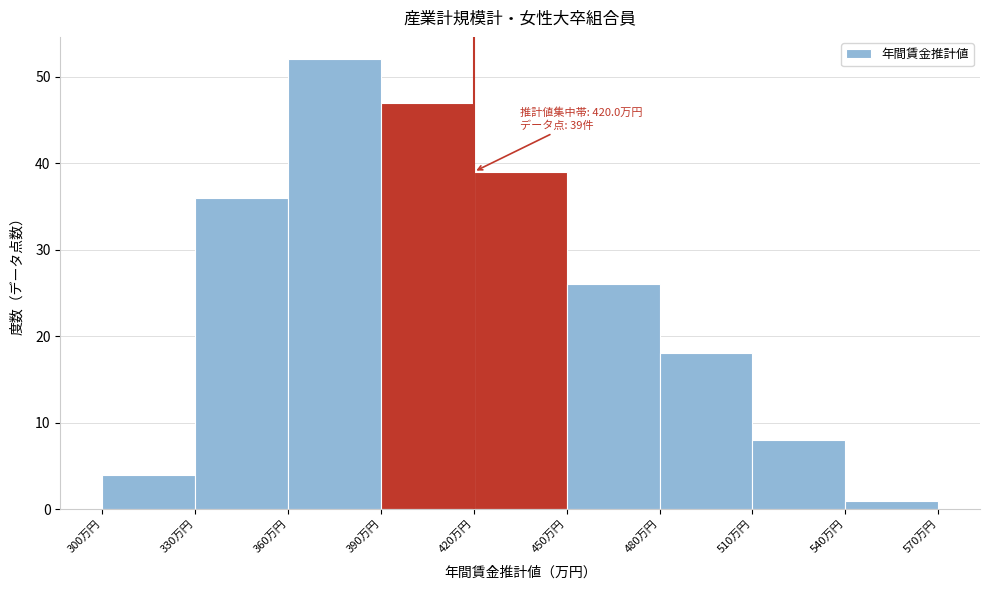

Over which range of the x-axis is the bar tallest?

360 to 390